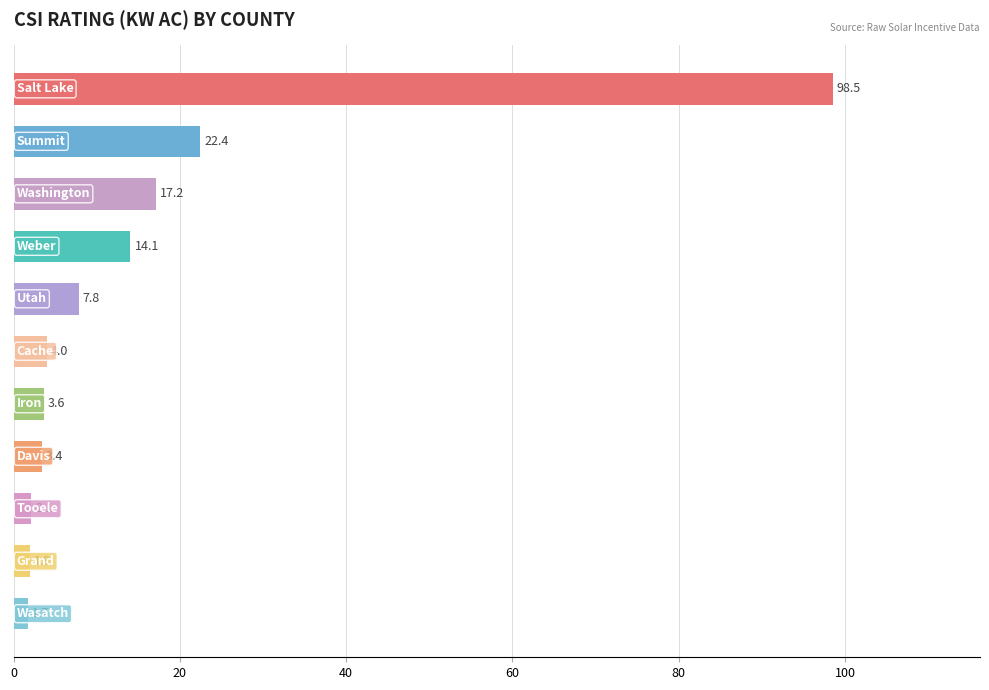

What is the smallest value displayed?

1.7